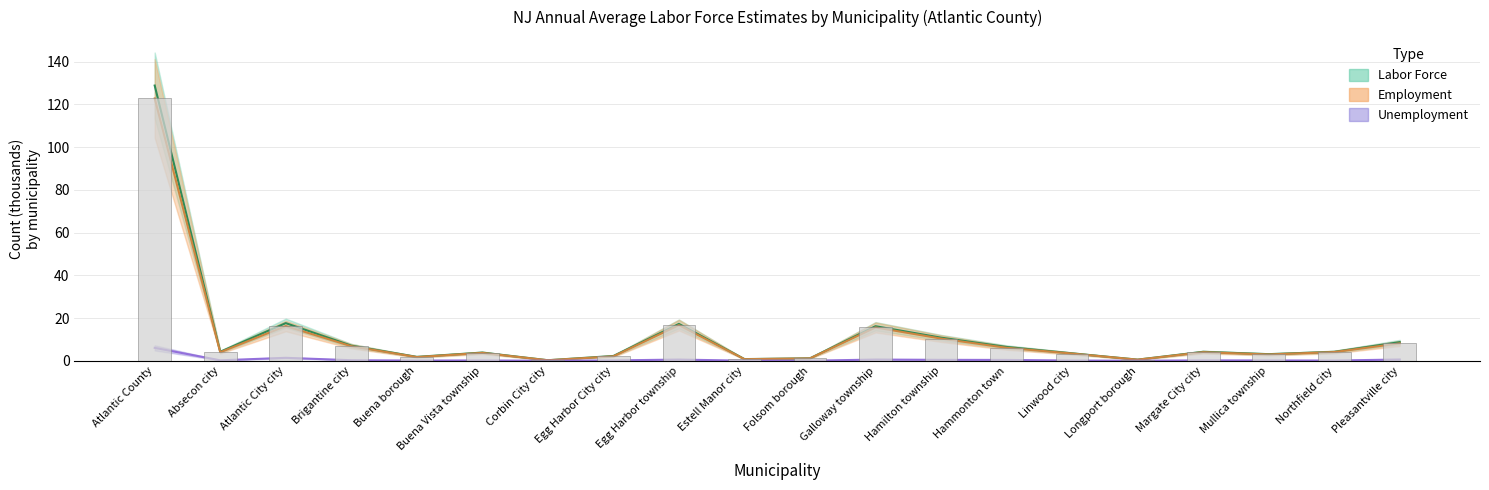

At which category does the chart reach its minimum across all series?

Corbin City city